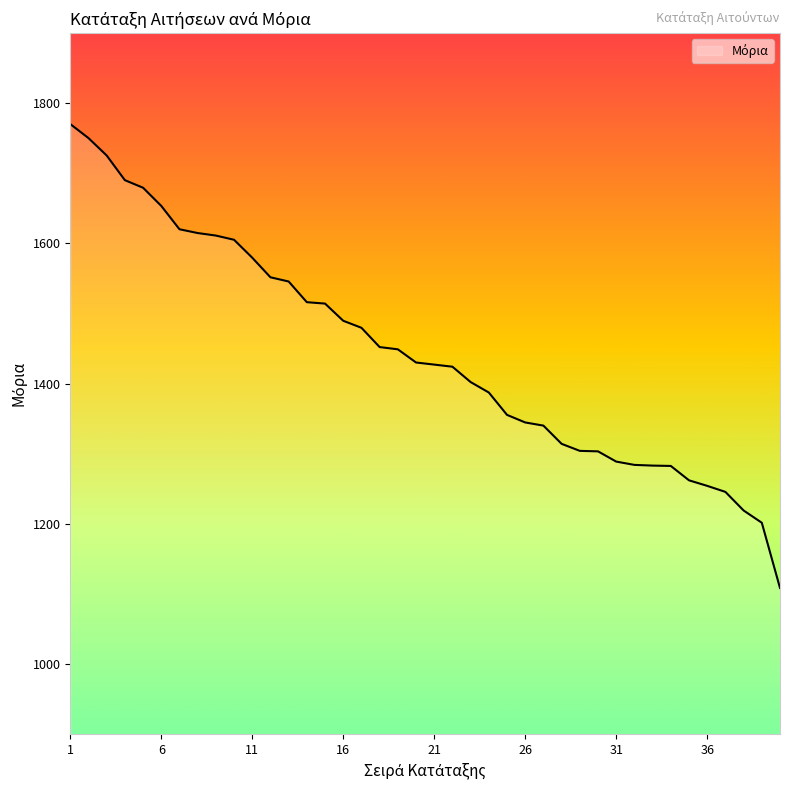

What is the difference between the maximum and second lowest values?

568.5